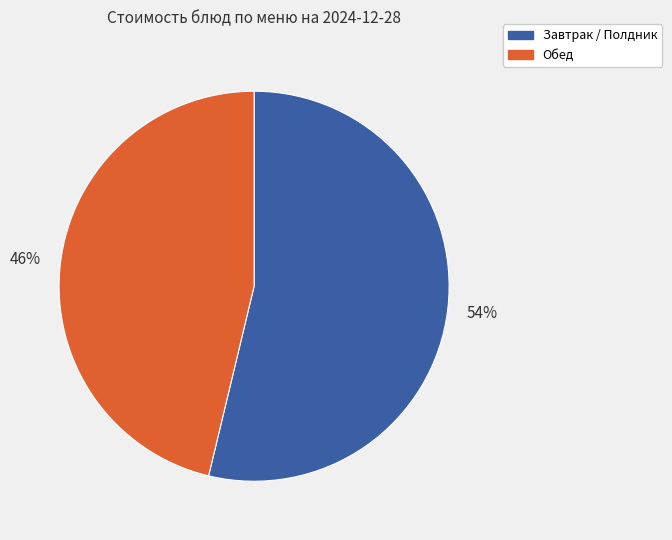

To the nearest percent, what is the average slice percentage?

50%